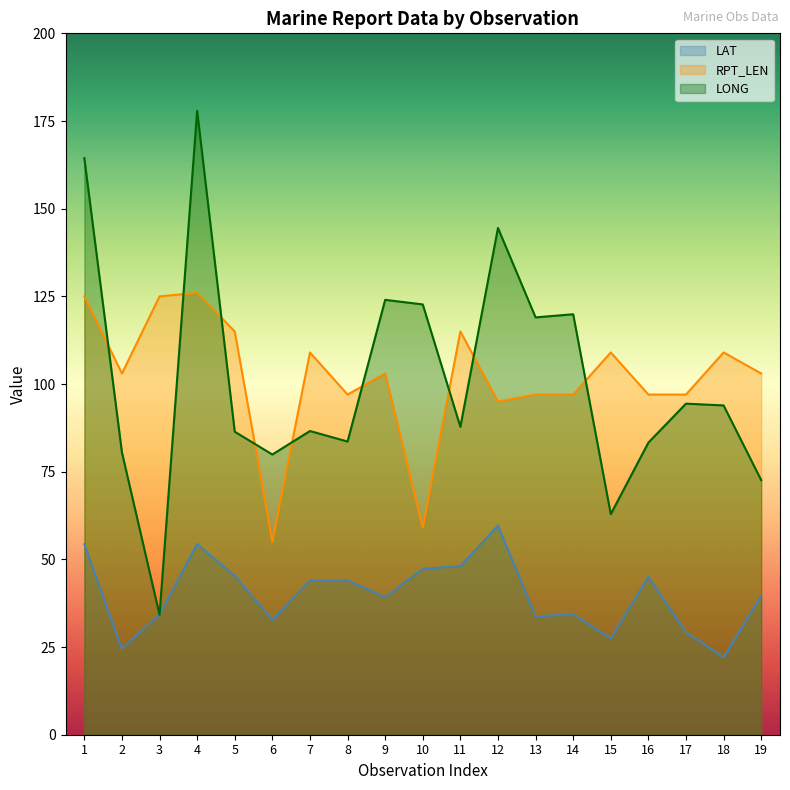

Rank the series by their maximum value, from lowest to highest.

LAT, RPT_LEN, LONG